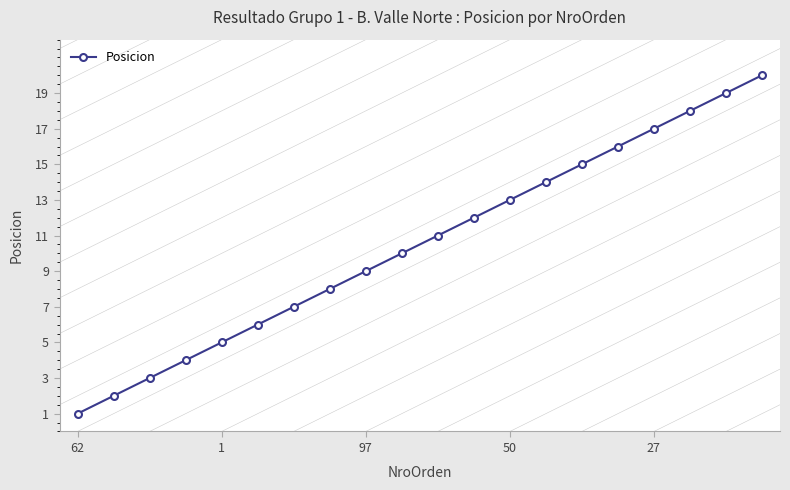

What is the difference between the maximum and minimum values?

19